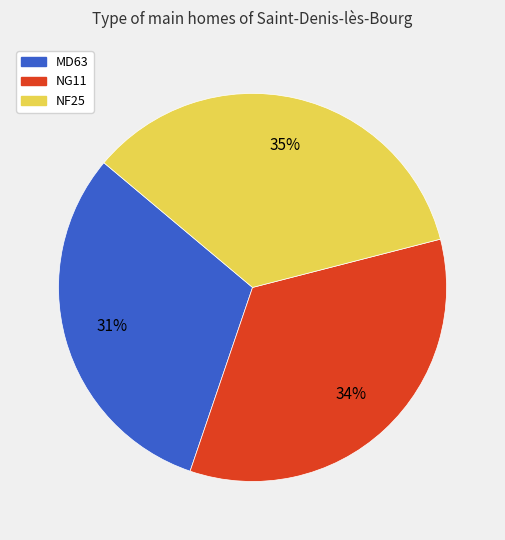

Between NG11 and NF25, which is larger?

NF25